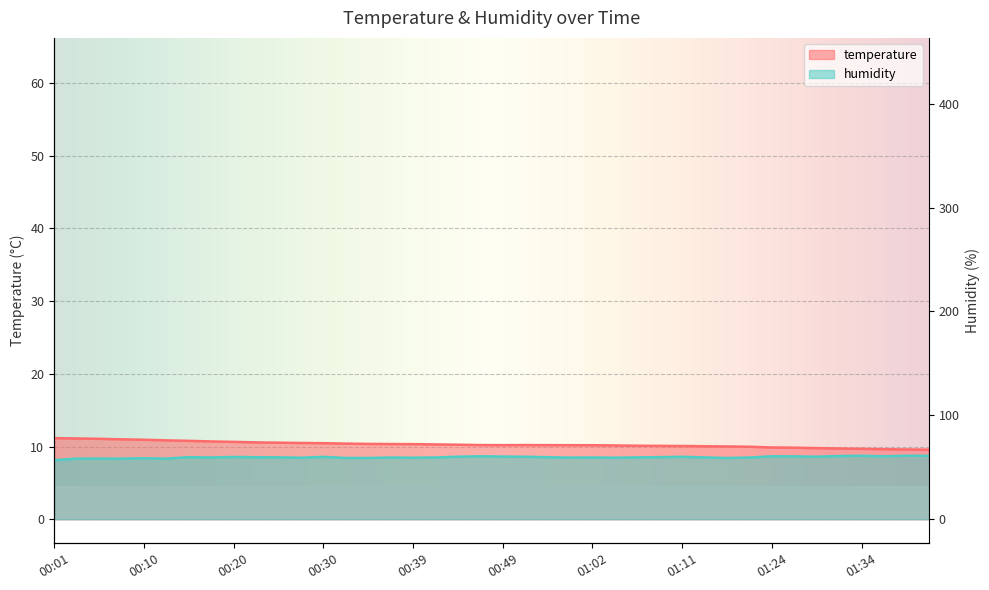

Is it true that temperature equals 5.0 at 00:03?

False